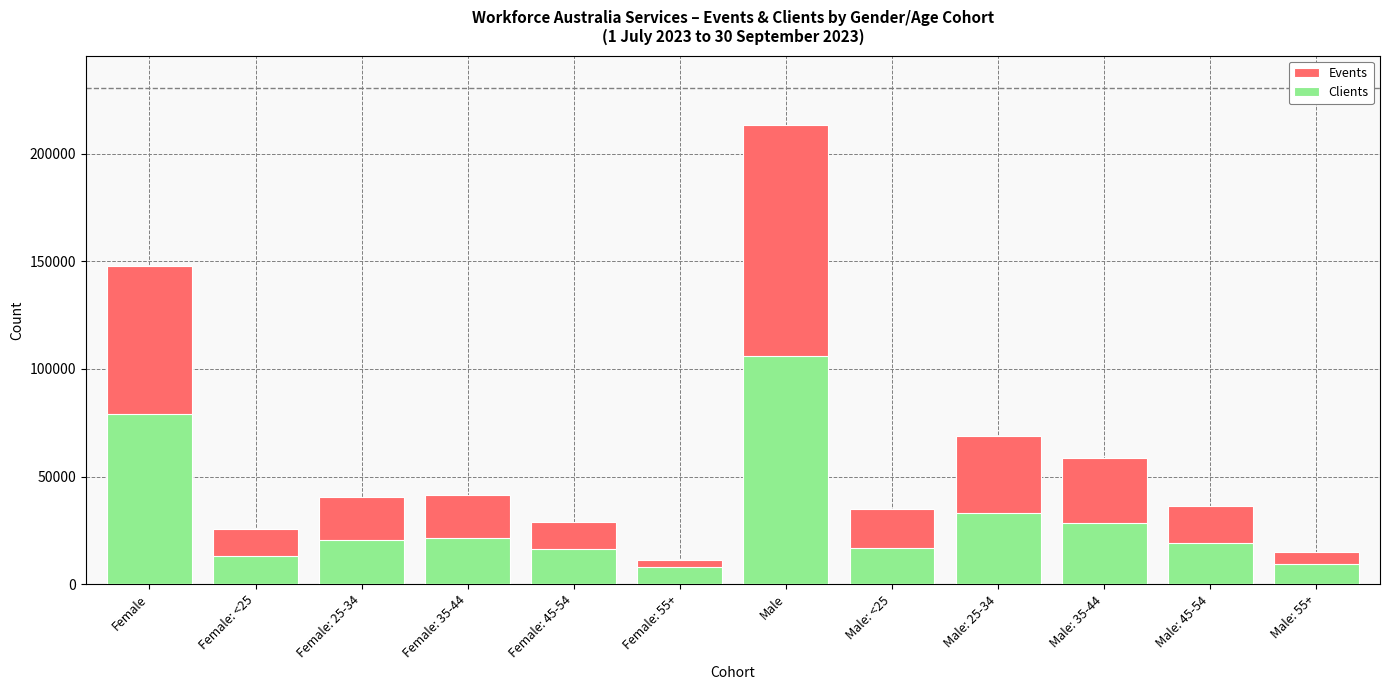

Reading left to right, transcribe all the data shown in this chart.

Events: 147620	25535	40445	41460	28820	11360	213550	34910	69045	58420	36440	14735
Clients: 79090	12945	20690	21545	16520	7805	106185	16905	33125	28220	19215	9395